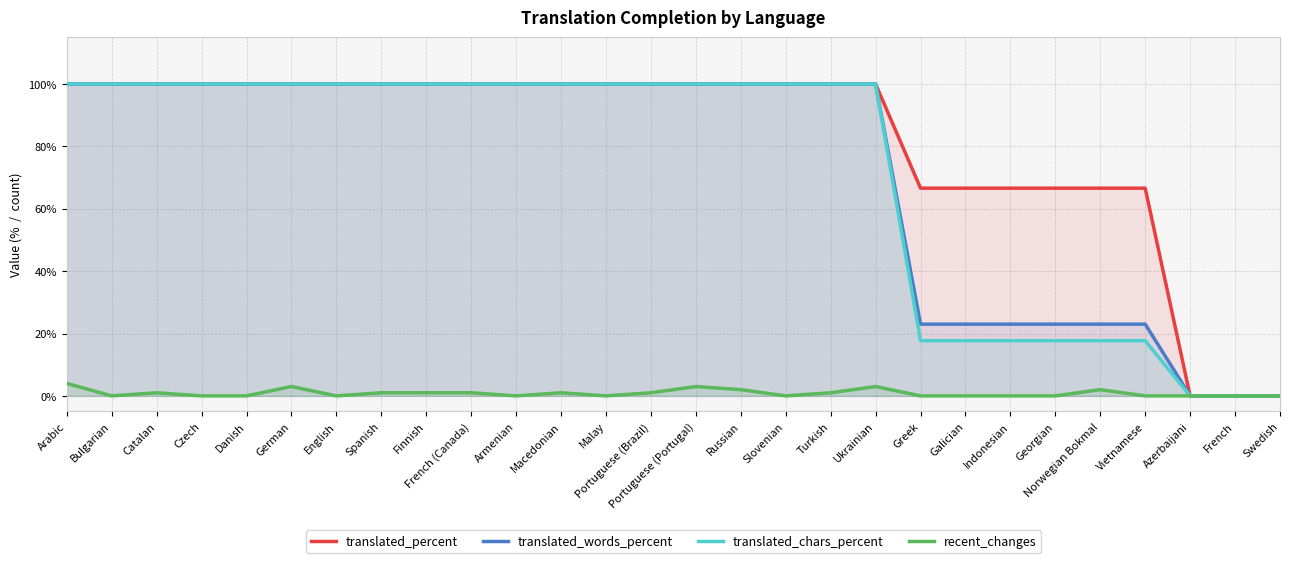

True or false: translated_words_percent and recent_changes intersect in this chart.

False